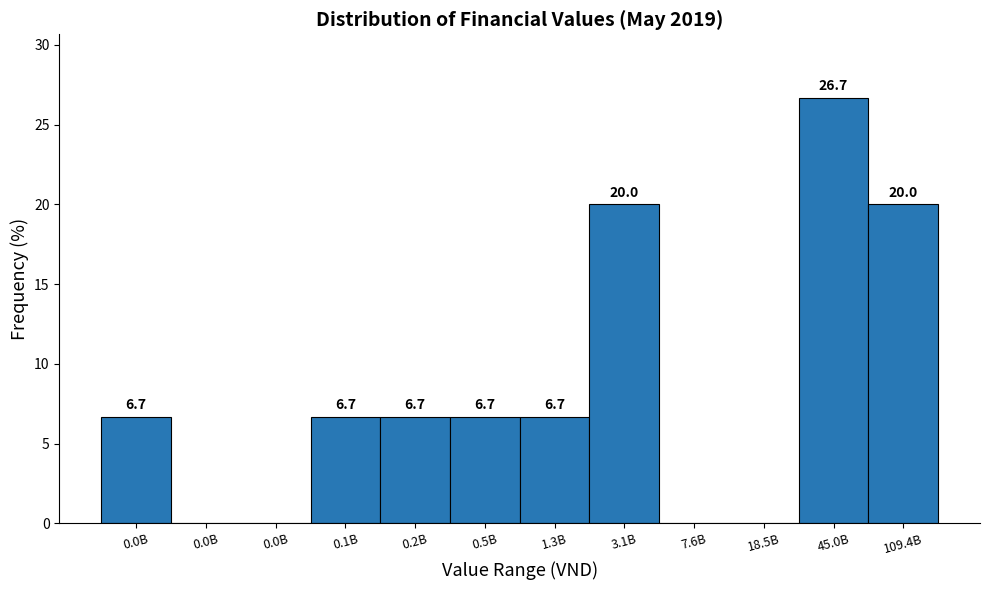

Are the bars horizontal?

No